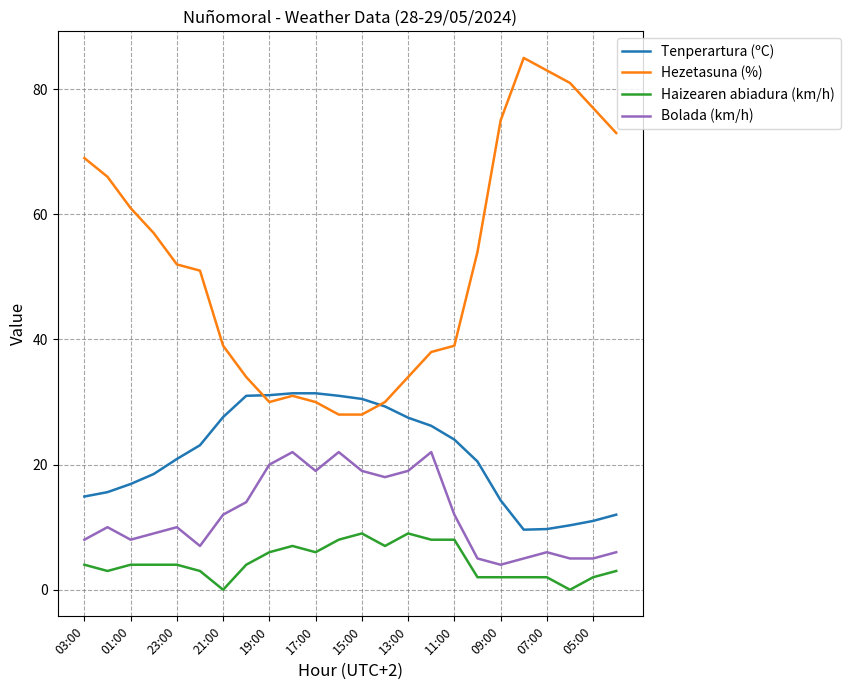

Which series has the widest spread of values?

Hezetasuna (%)